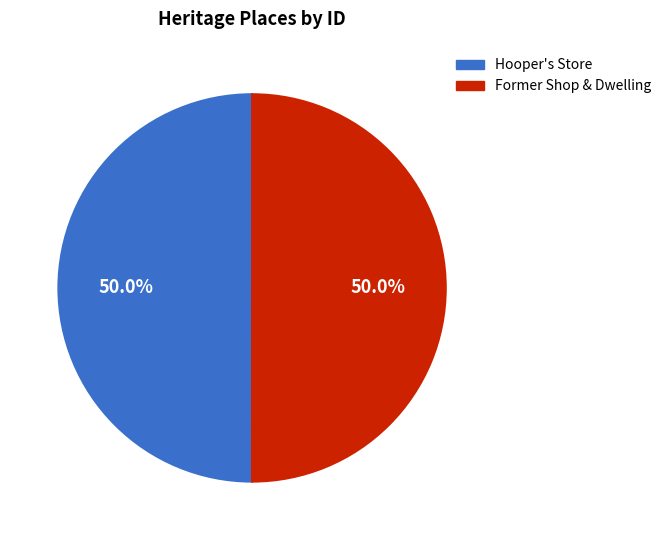

How many slices are in this pie chart?

2